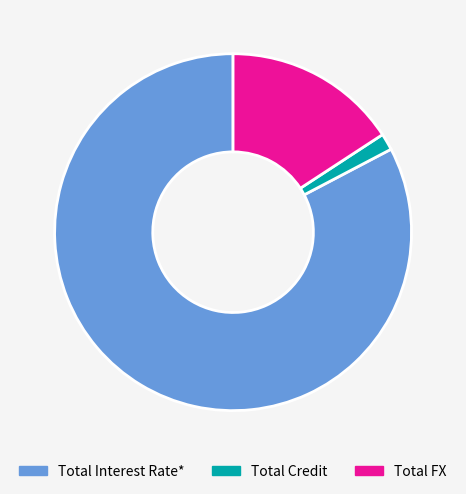

The Total FX slice represents 16% of the pie. True or false?

True